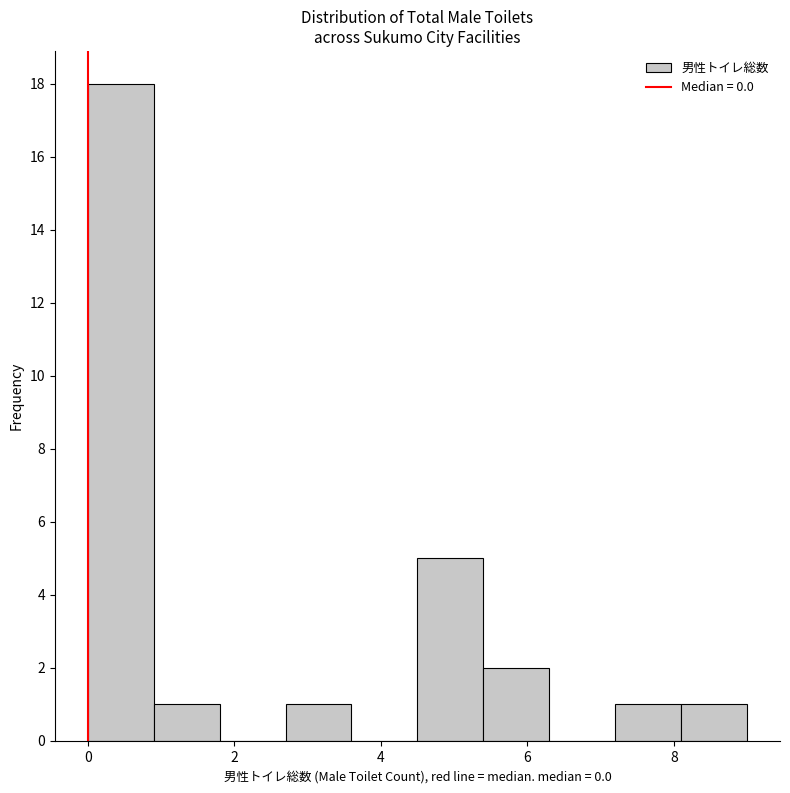

How tall is the bar that spans 4.5 to 5.4 on the x-axis? Neither the bar edges nor the heights are printed on the chart, so give them approximately, as read against the axes.

5